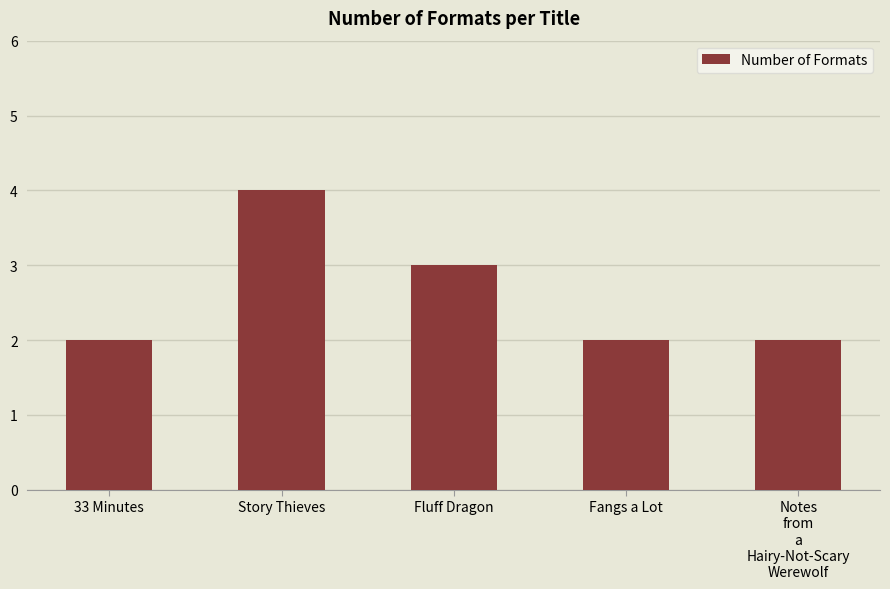

What is the greatest value displayed?

4